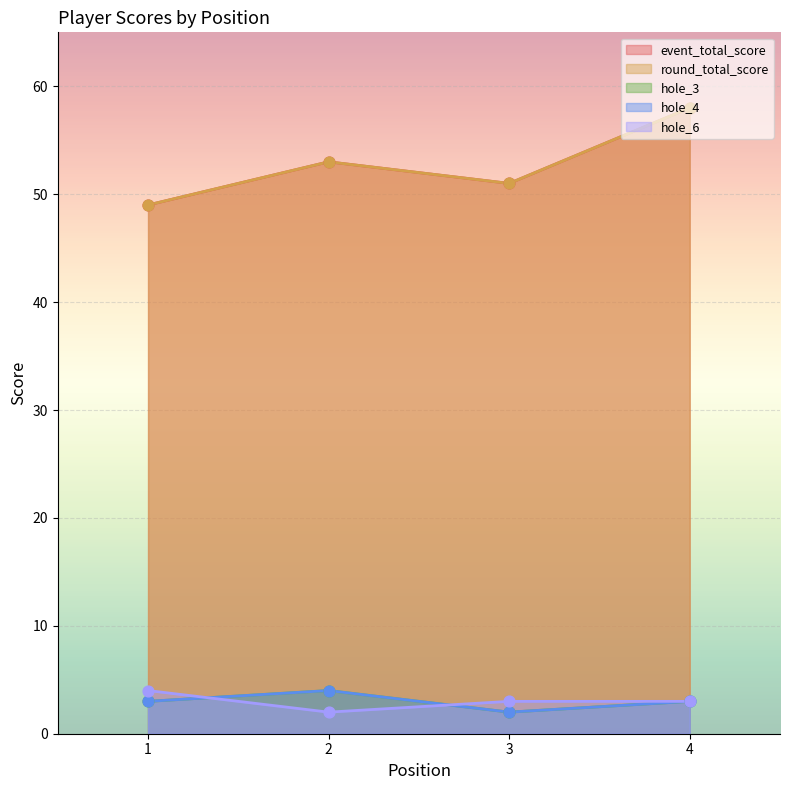

Which series reaches the minimum Y coordinate?

hole_3